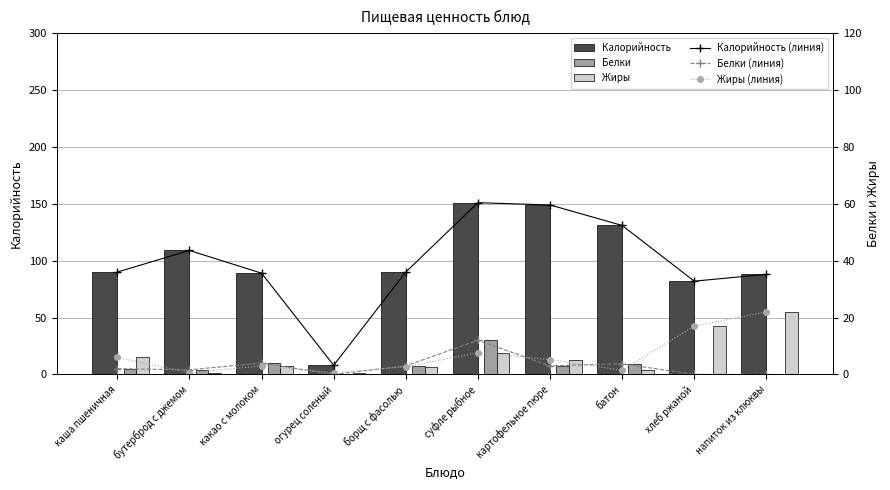

Between борщ с фасолью and хлеб ржаной, which series saw the biggest shift?

Жиры (линия)